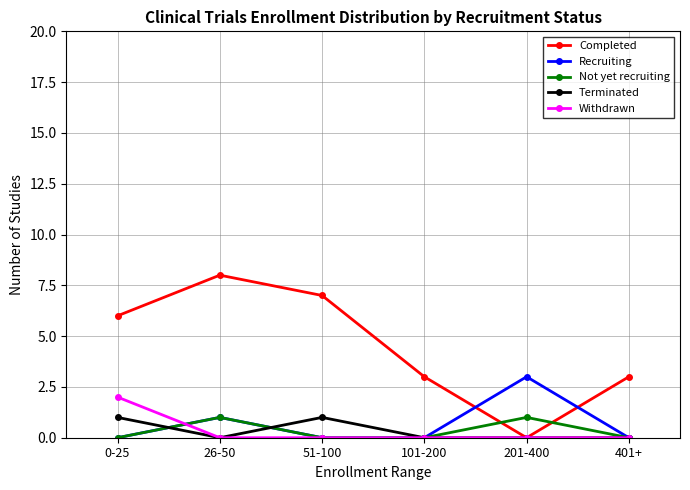

What is the difference between the Completed values at 51-100 and 201-400?

7